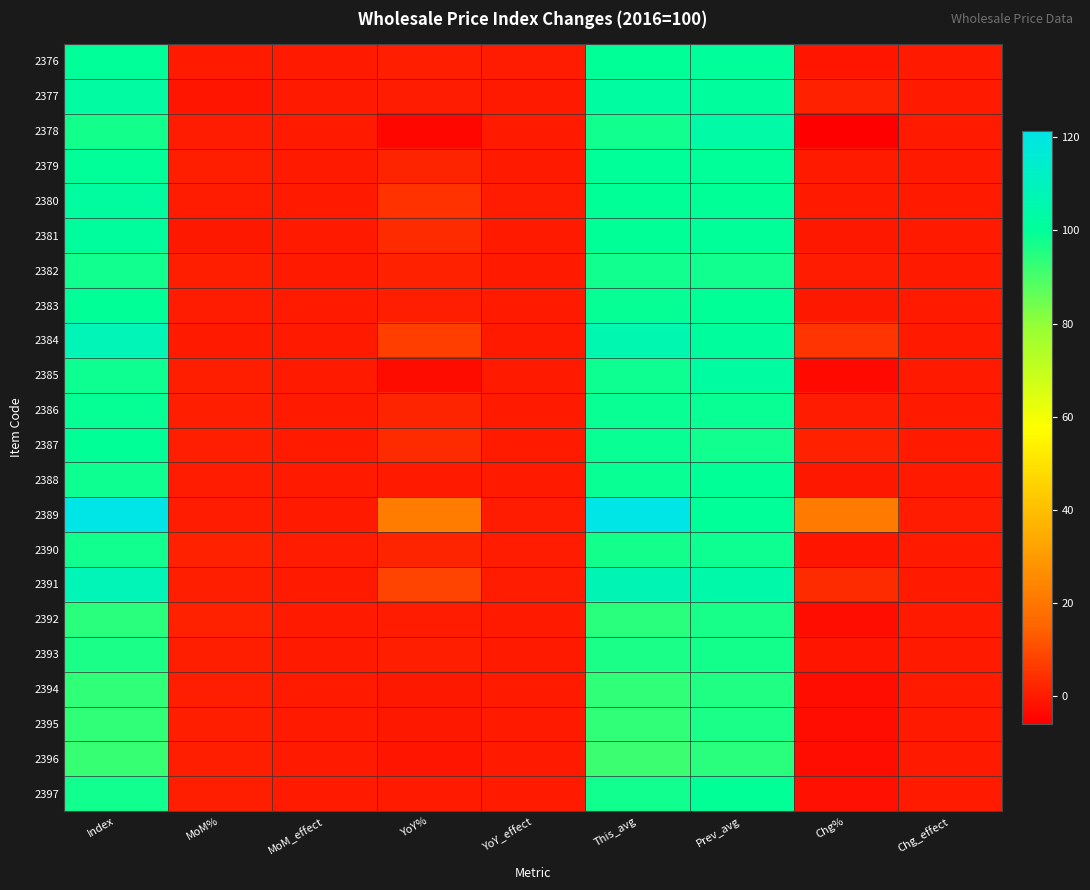

What is the total value across all series at Chg%?

4.6